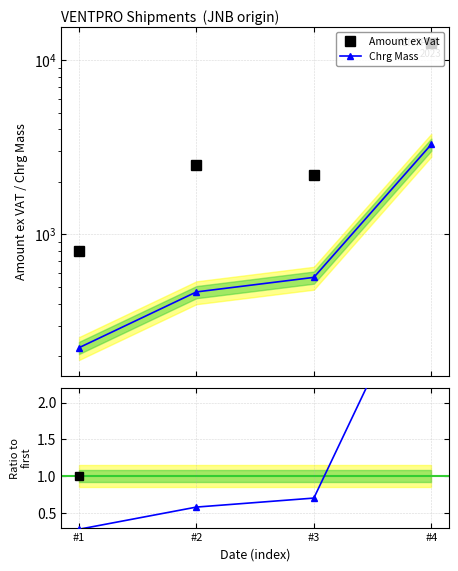

How many categories are shown in the chart?

4